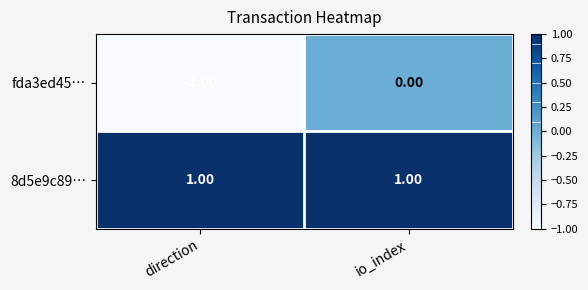

Which series has the largest total across all categories?

8d5e9c89…